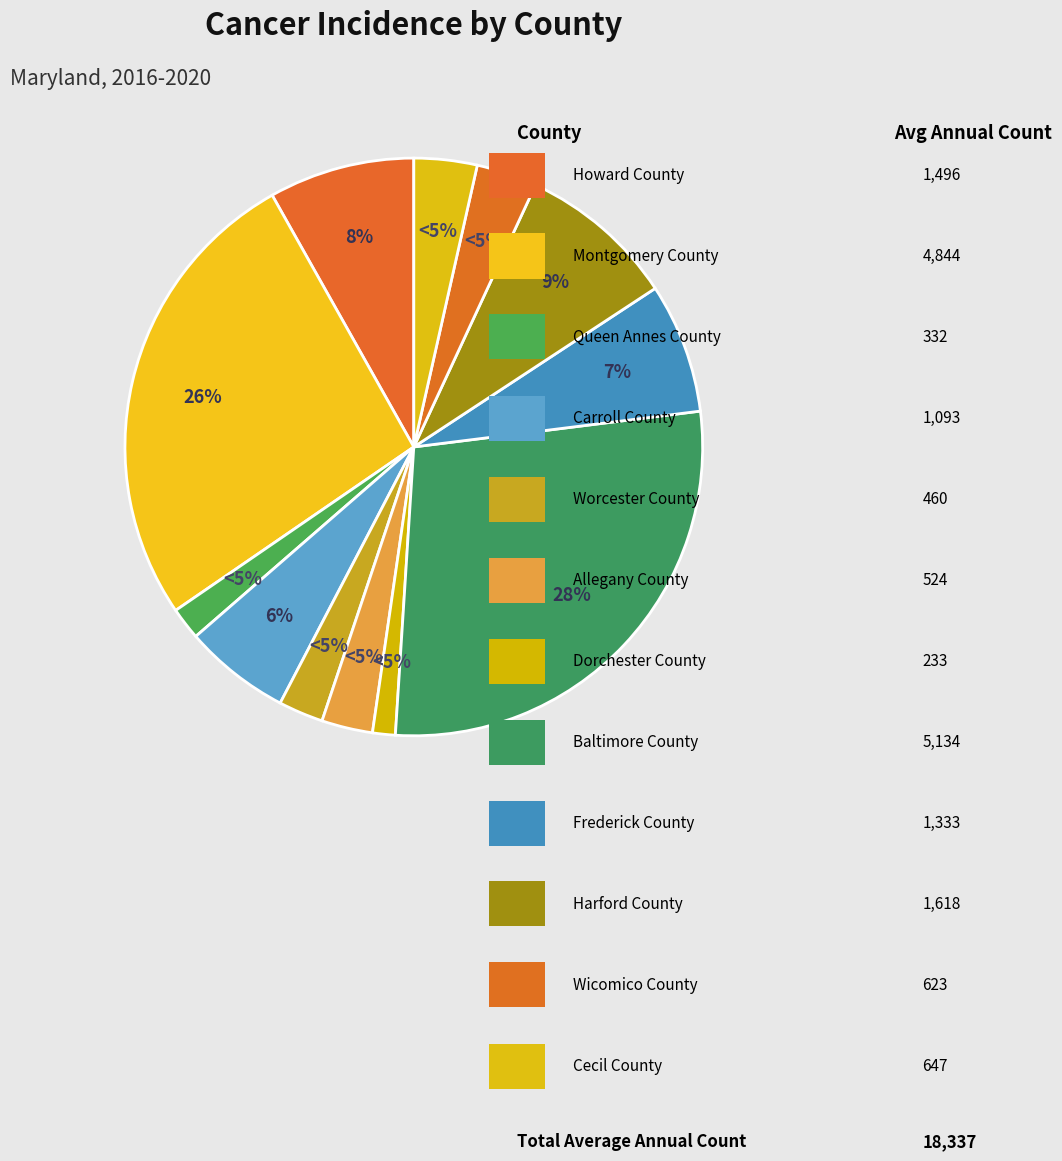

Count the number of slices in the pie.

12